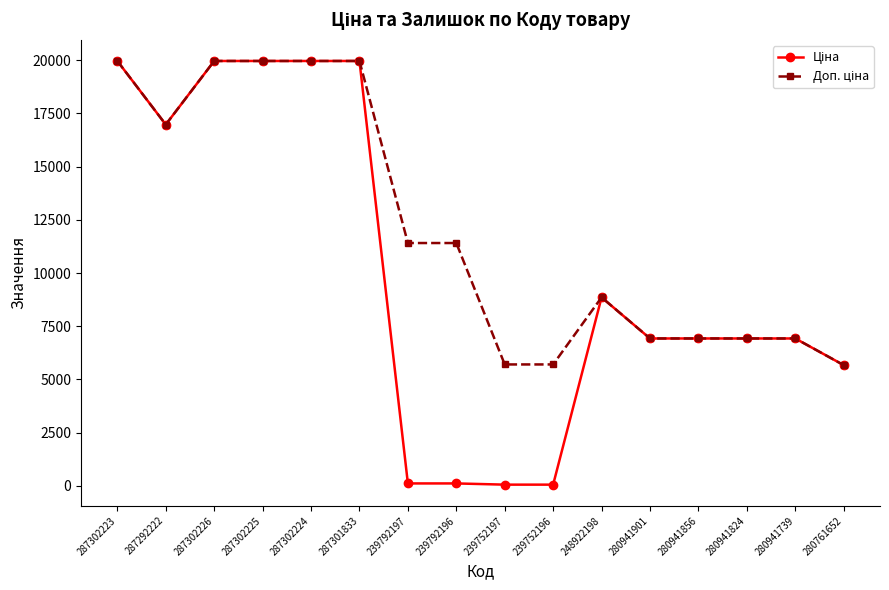

What is the maximum value shown in the chart?

19964.2